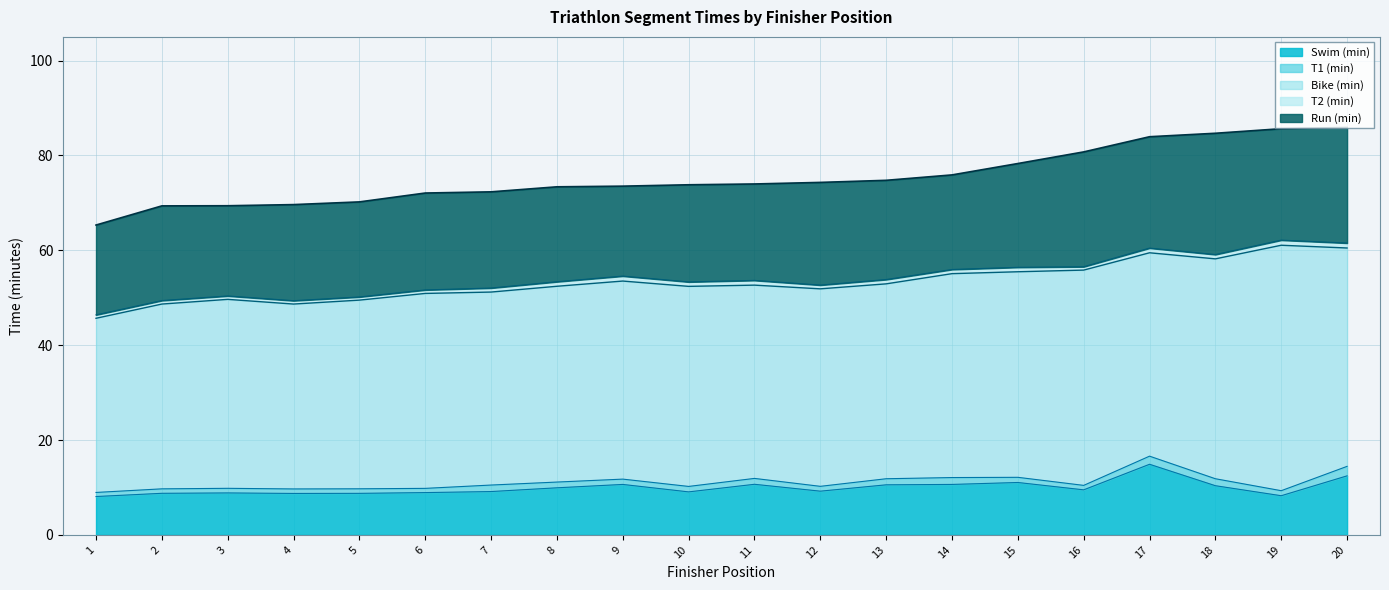

Does the chart have visible grid lines?

Yes